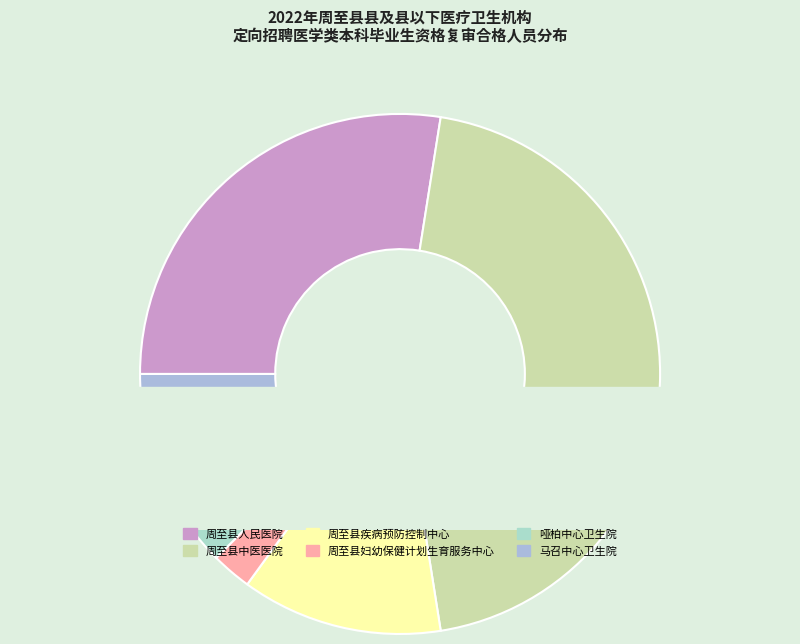

The 马召中心卫生院 slice represents 3% of the pie. True or false?

False